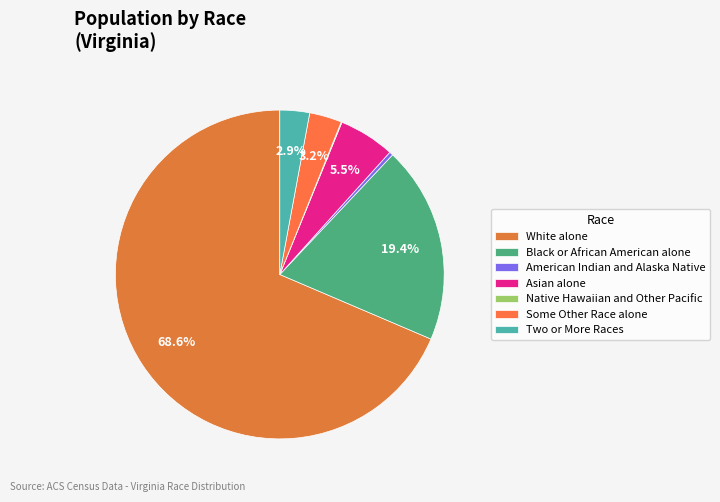

Count the number of slices in the pie.

7